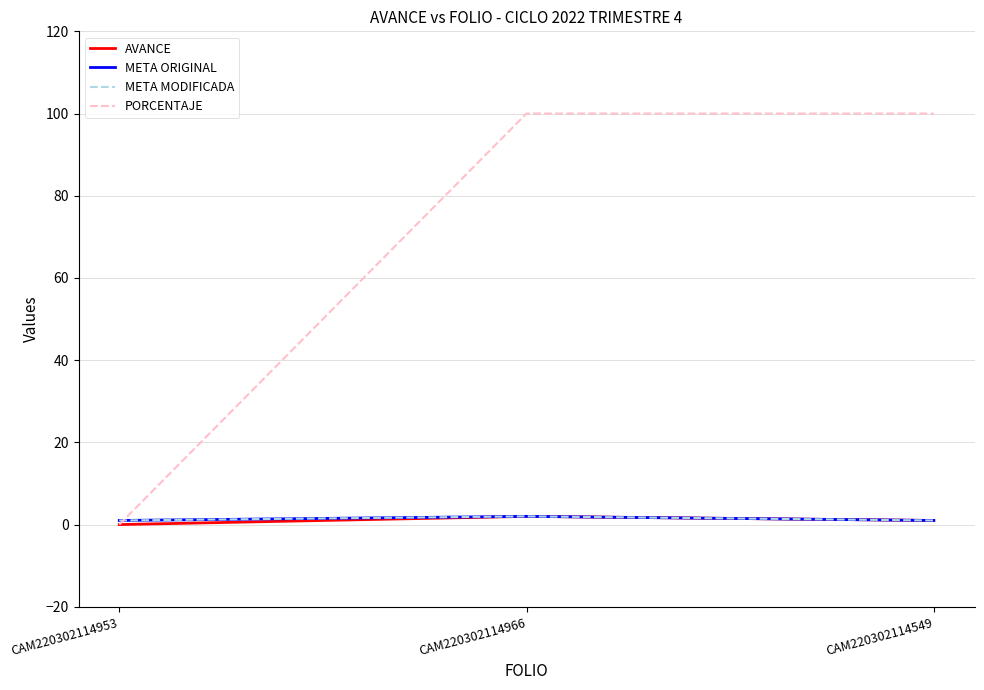

List the series in order of their peak value, lowest first.

AVANCE, META ORIGINAL, META MODIFICADA, PORCENTAJE